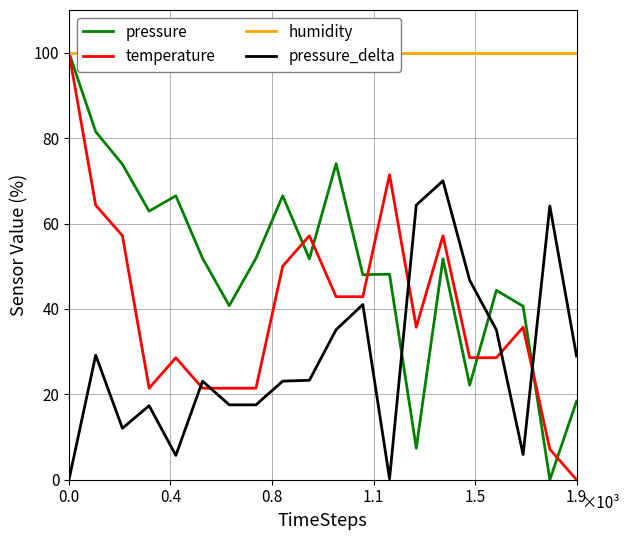

True or false: pressure and pressure_delta cross at least once.

True